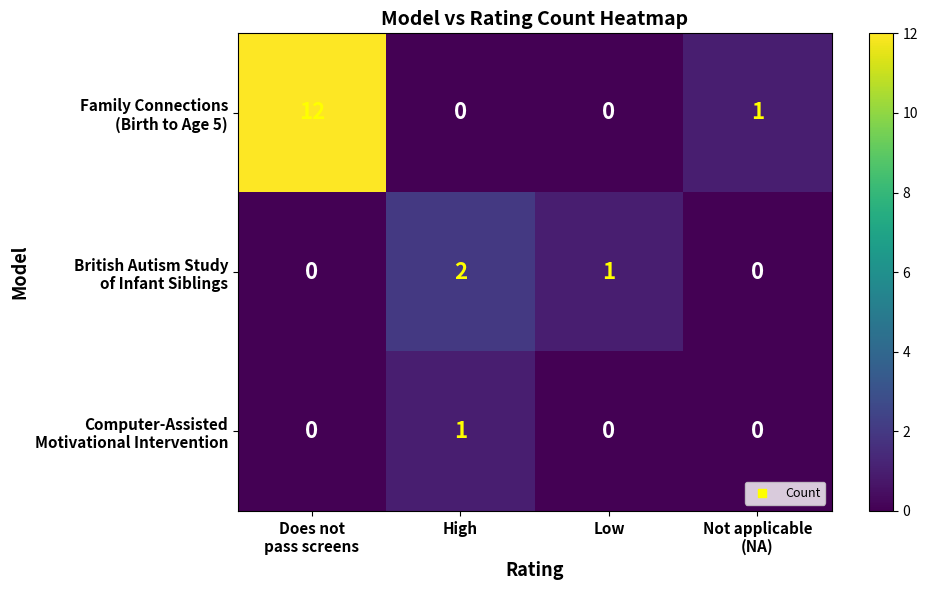

How many series are shown in this chart?

3